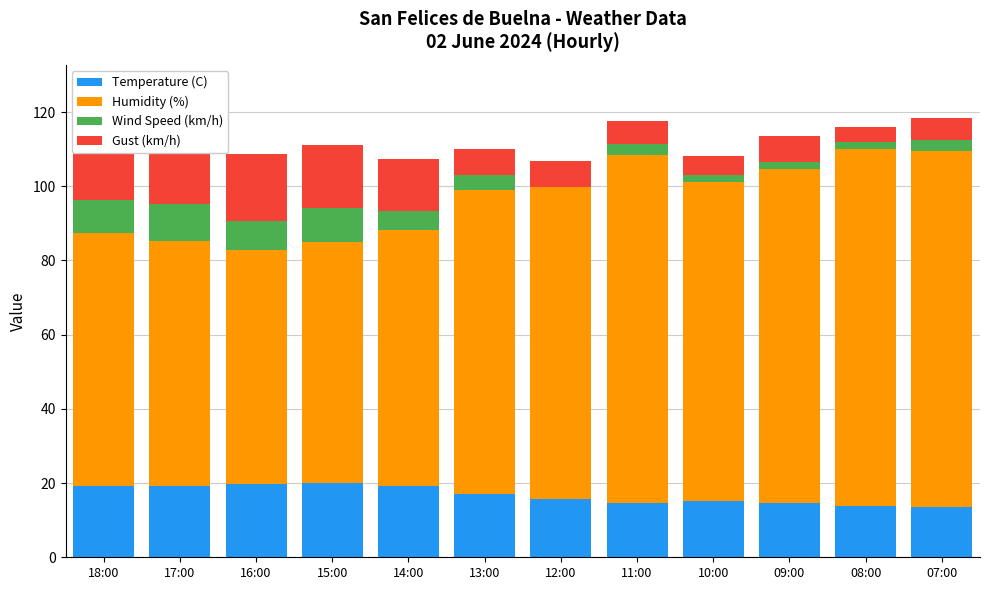

Rank the categories by Wind Speed (km/h) value from lowest to highest.

12:00, 10:00, 09:00, 08:00, 11:00, 07:00, 13:00, 14:00, 16:00, 18:00, 15:00, 17:00